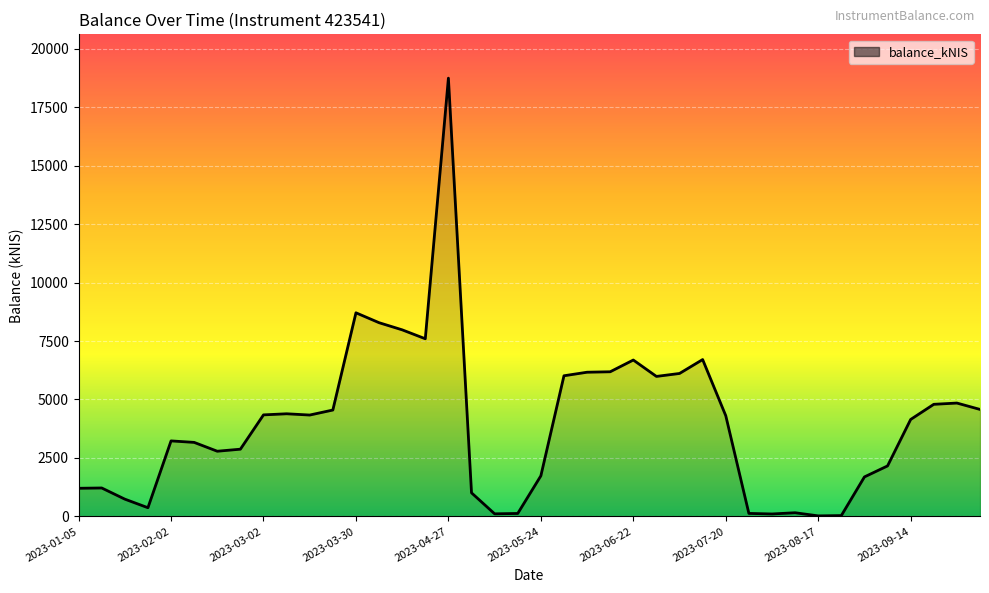

What is the smallest value displayed?

21.2